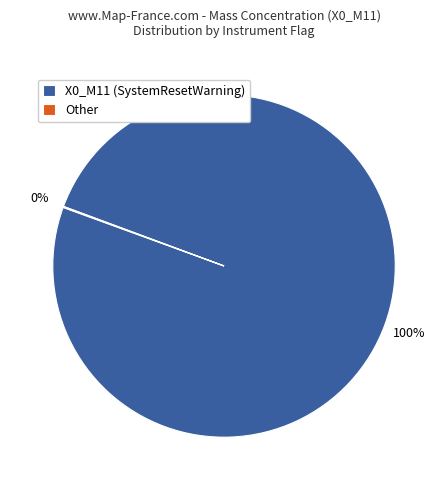

What percentage is the X0_M11 (SystemResetWarning) slice, to the nearest percent?

100%